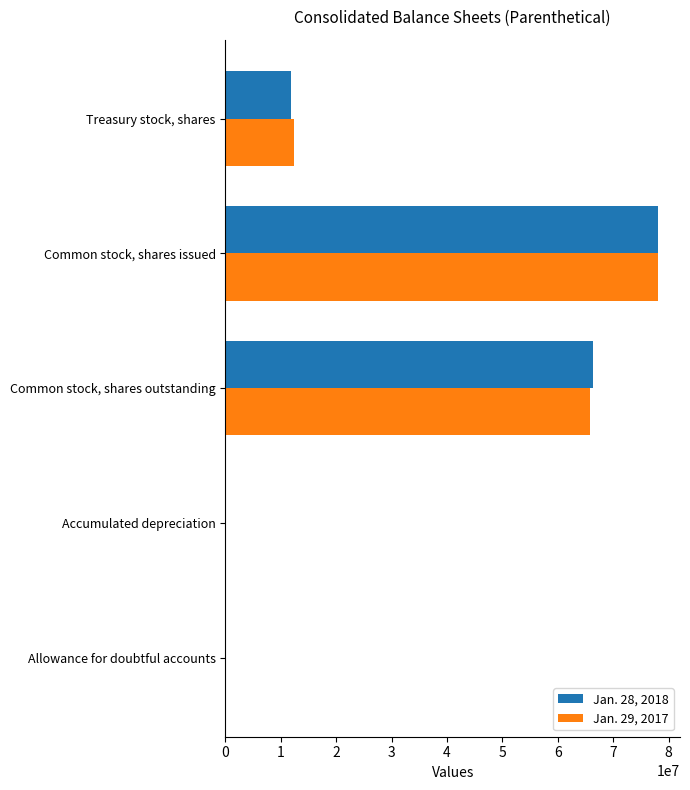

What is the maximum value shown in the chart?

78136144